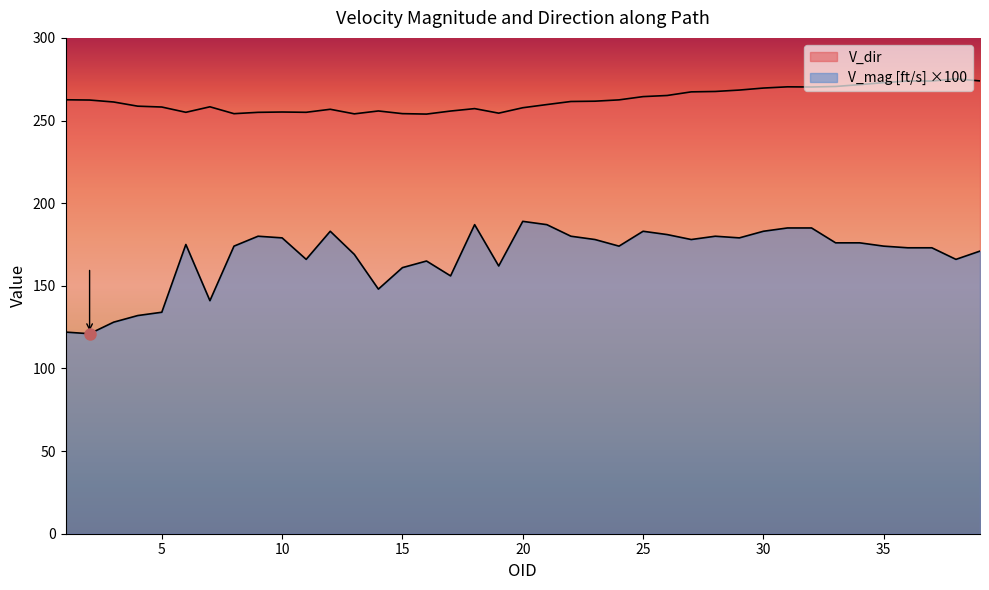

Does the chart have visible grid lines?

No